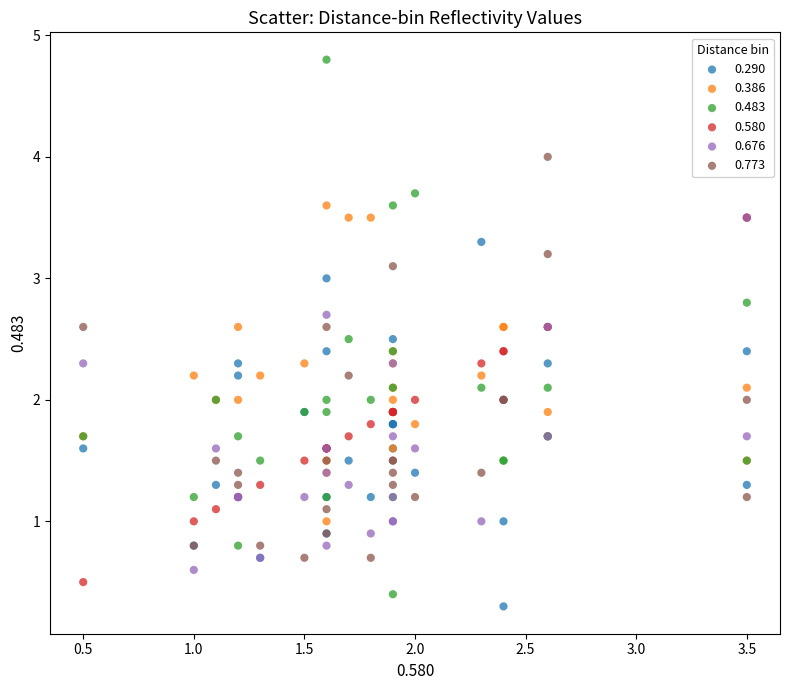

Which series has the largest Y range (max minus min)?

0.483